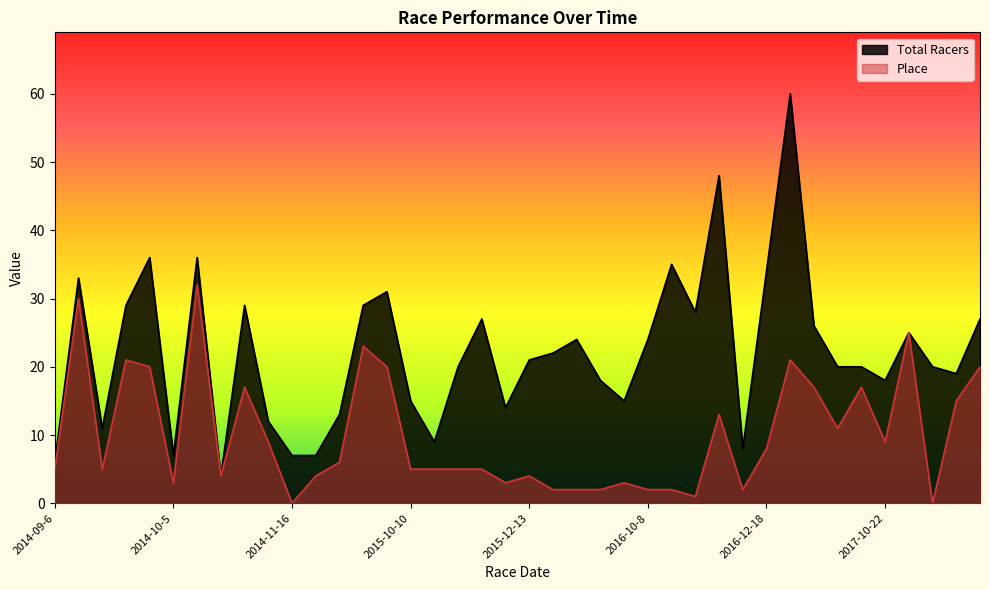

At 2014-12-13, list the series in order from largest to smallest.

Total Racers, Place